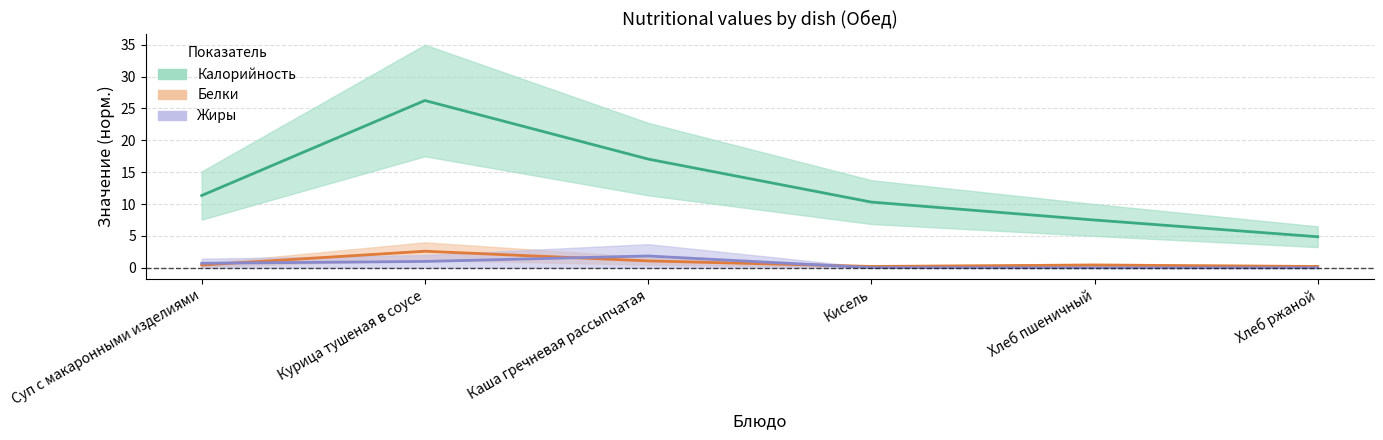

What is the total value across all series at Суп с макаронными изделиями?

12.5